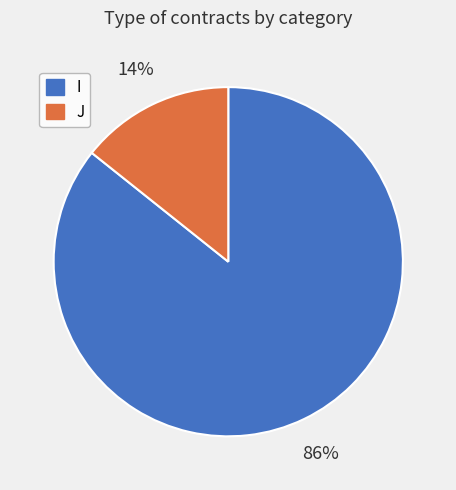

To the nearest percent, what is the combined percentage of J and I?

100%